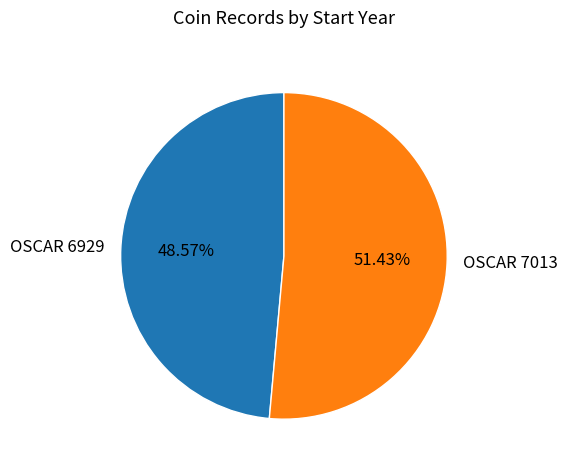

Is it true that OSCAR 7013 is 65% of the pie?

False